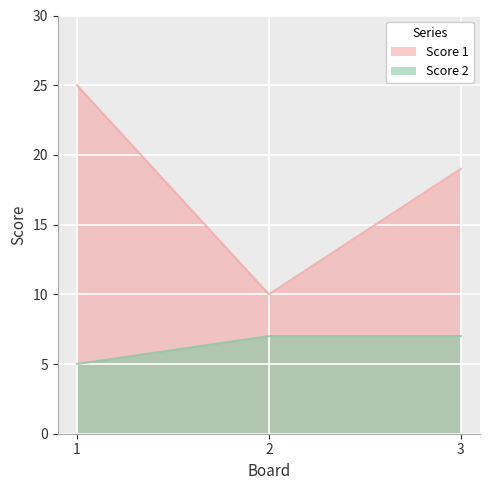

Which series has the largest total across all categories?

Score 1